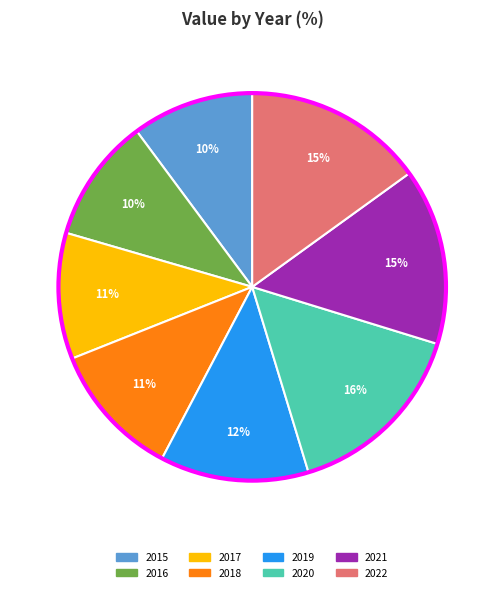

To the nearest percent, what is the combined percentage of 2018 and 2022?

26%